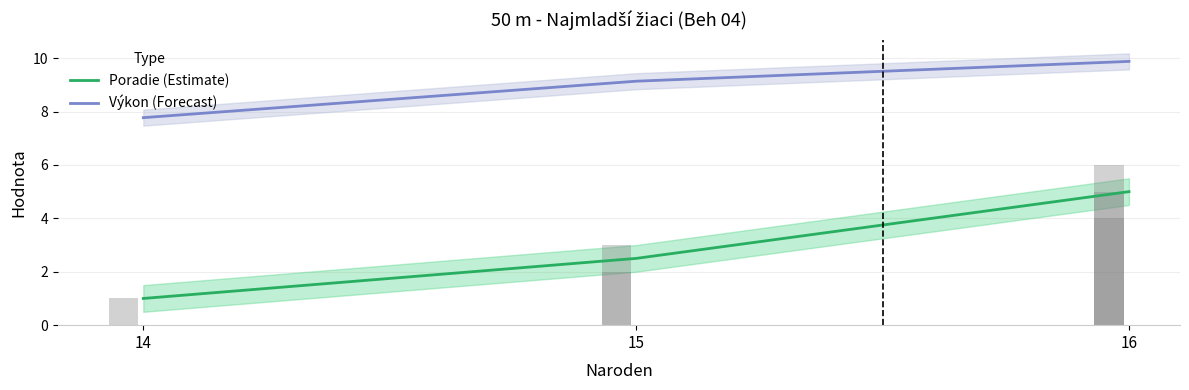

Reading left to right, transcribe all the data shown in this chart.

Poradie (Estimate): 1.0	2.5	5.0
Výkon (Forecast): 7.8	9.1	9.9